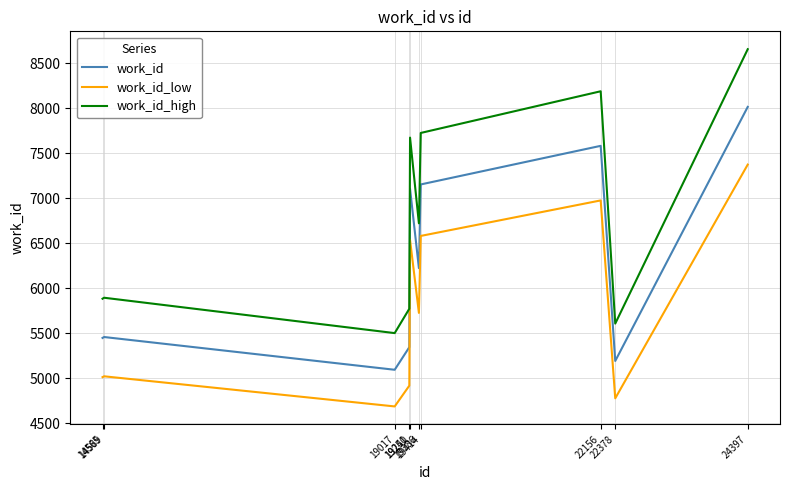

At which label does work_id_low reach its peak?

24397